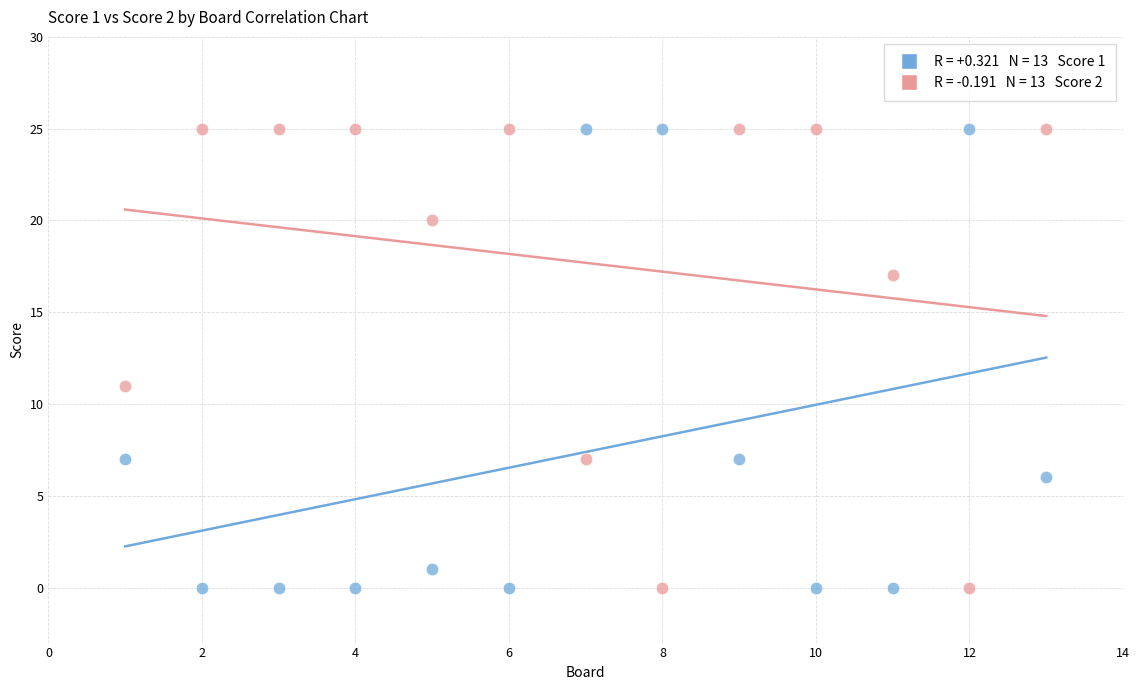

Across all data points, what is the range of X values (max minus min)?

12